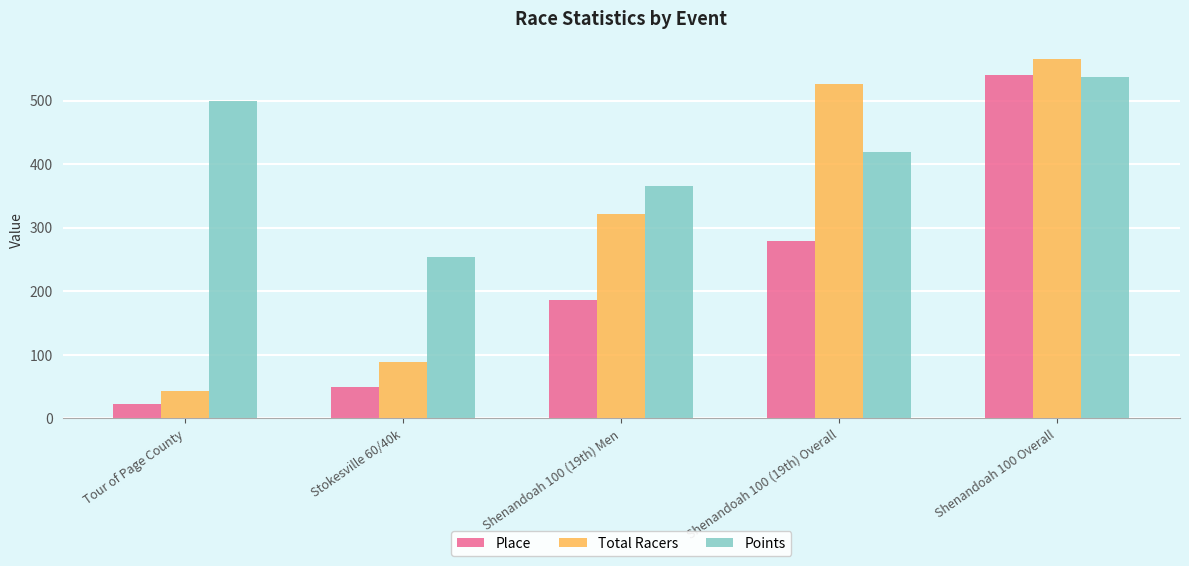

What are all the series names shown in the legend?

Place, Total Racers, Points